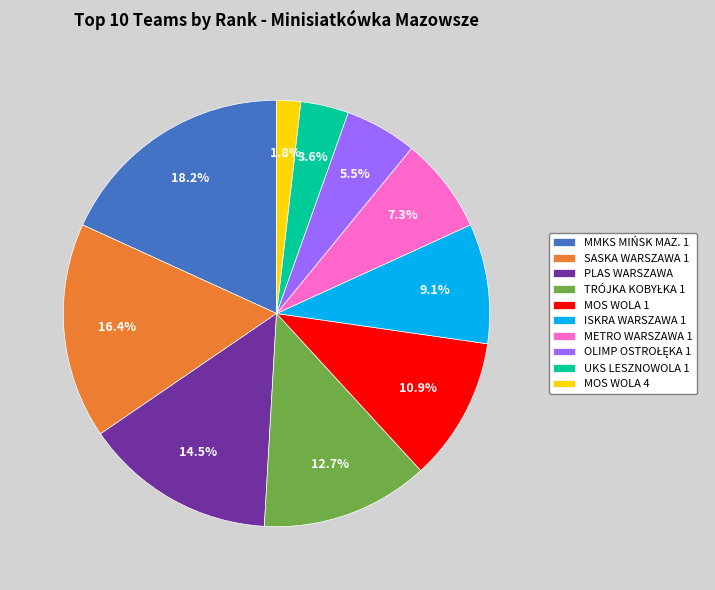

Which has a higher value, ISKRA WARSZAWA 1 or SASKA WARSZAWA 1?

SASKA WARSZAWA 1